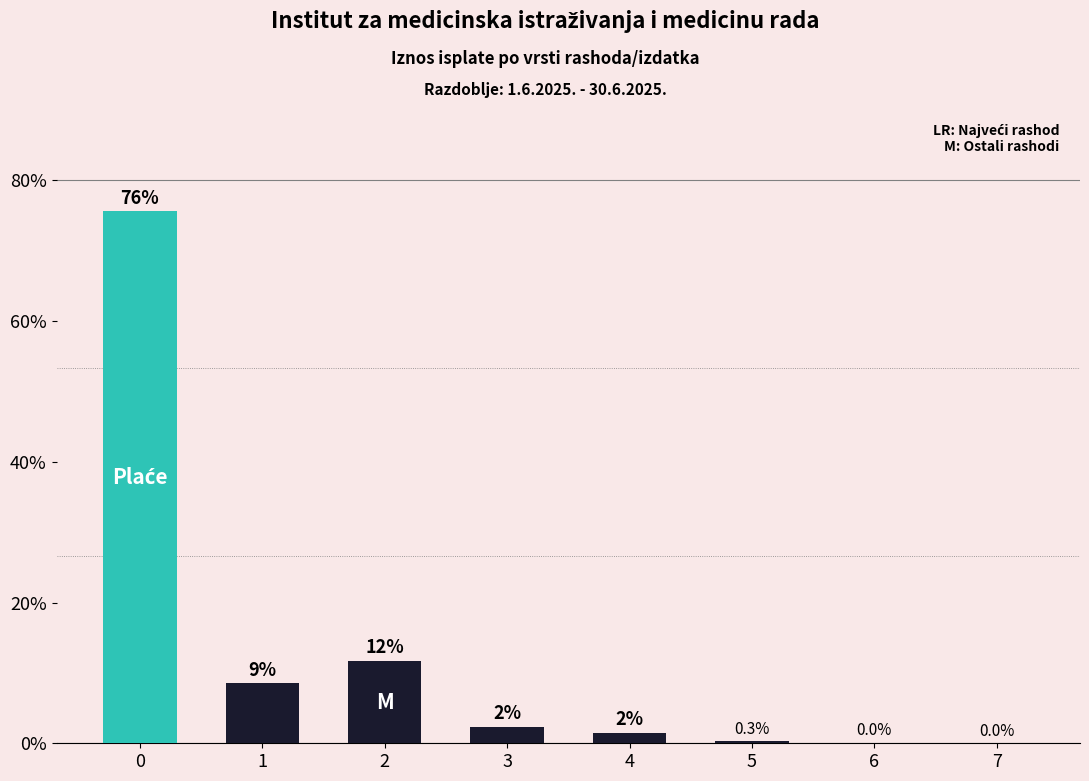

Are the bars horizontal?

No